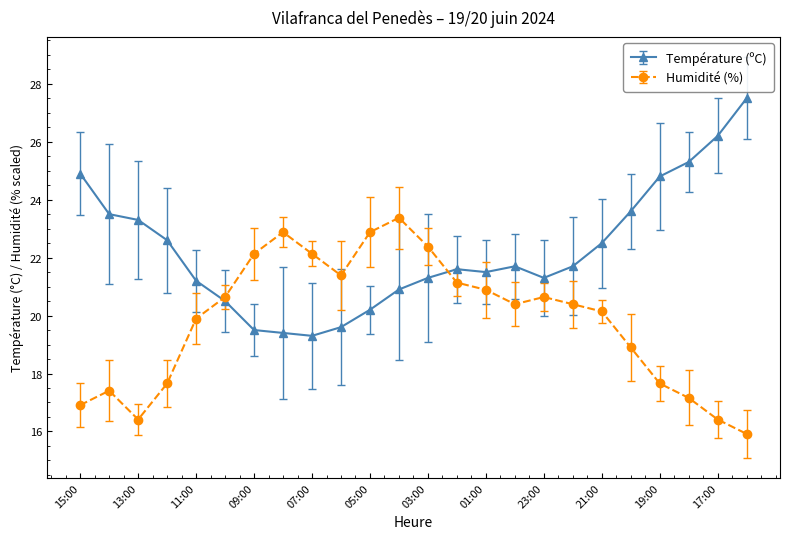

What is the minimum value shown in the chart?

15.9